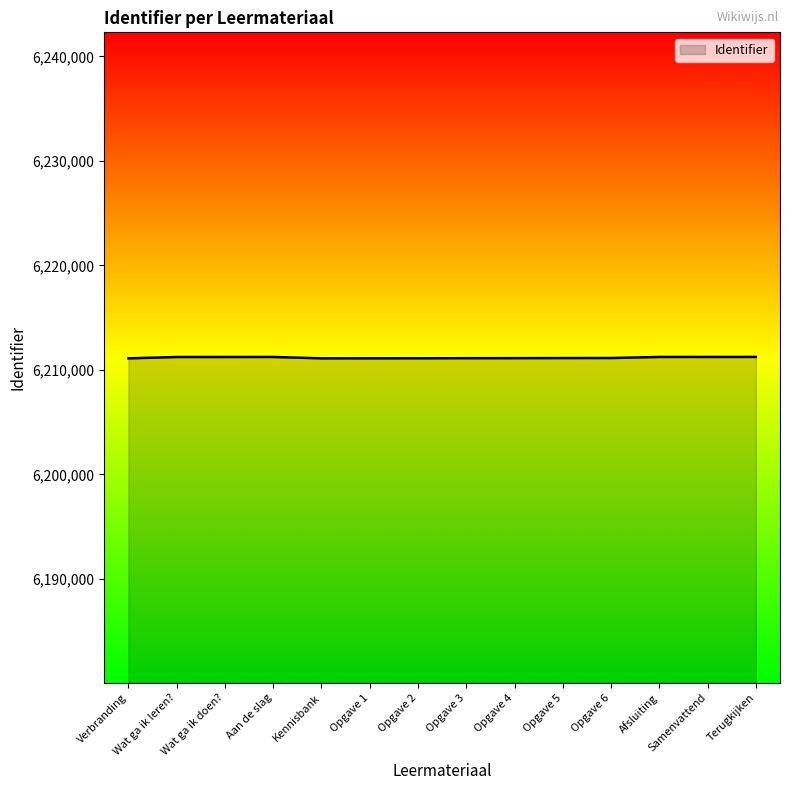

True or false: the data has more than 0 interior local peaks.

True